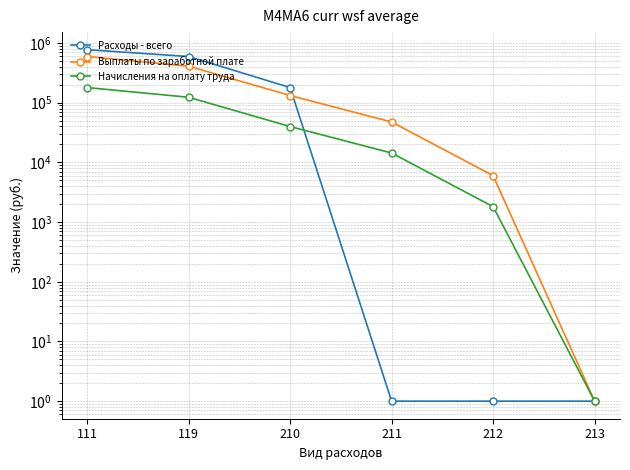

How many times do Расходы - всего and Начисления на оплату труда cross each other?

1